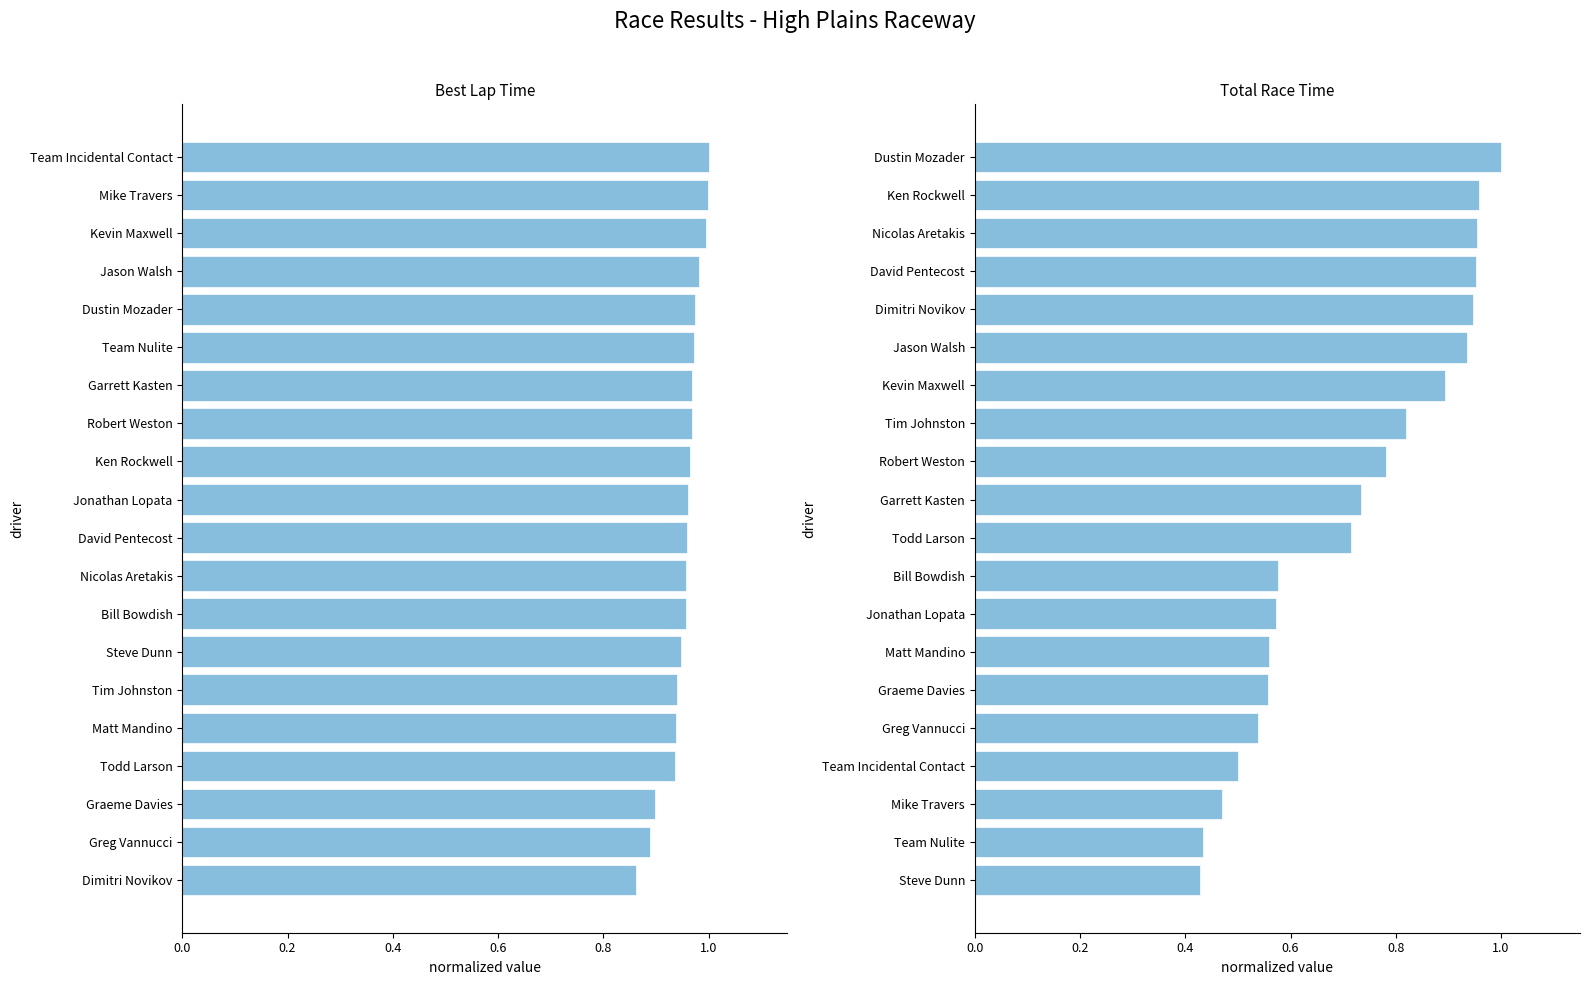

What are all the series names shown in the legend?

Best Lap time (normalized), Total Time (normalized)